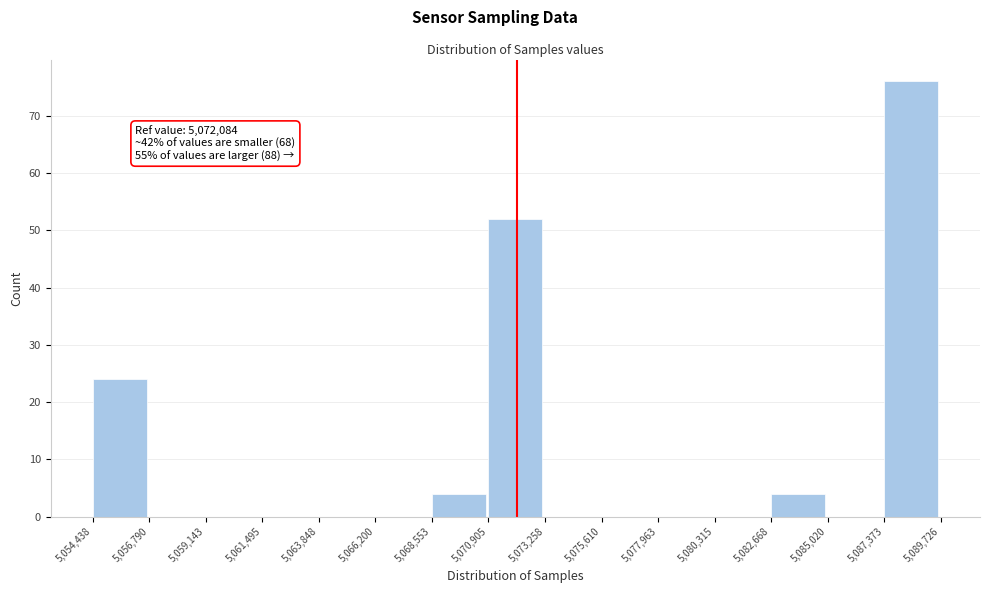

Over which range of the x-axis is the bar tallest?

5,087,373 to 5,089,726